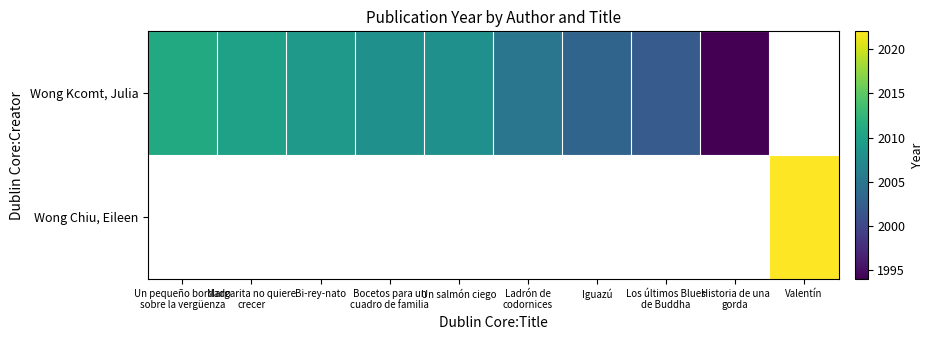

The value of Wong Kcomt, Julia at Bocetos para un cuadro de familia is 3404.8. True or false?

False